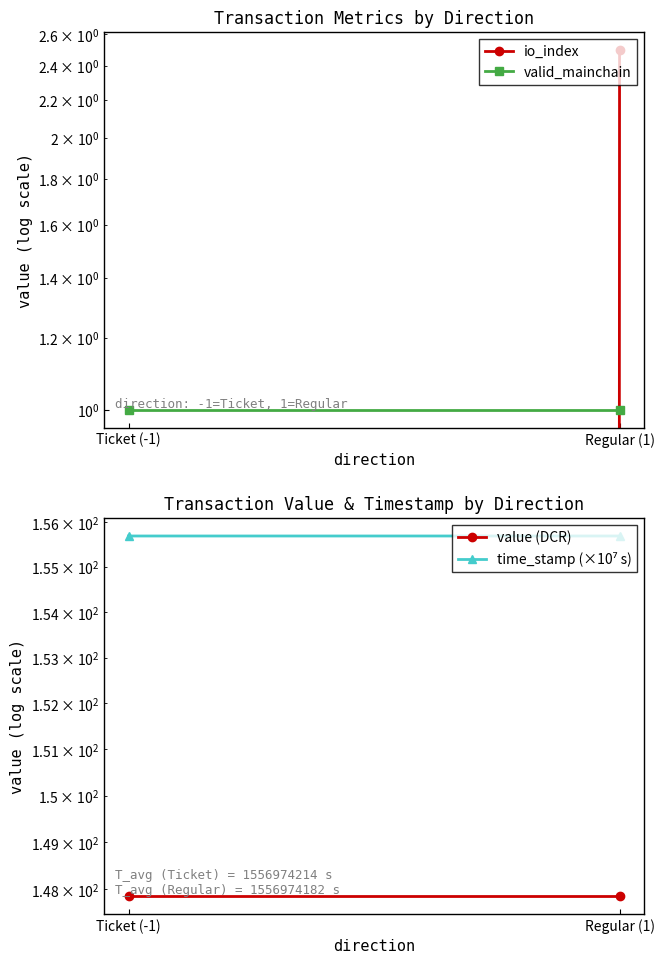

Rank the categories by io_index value from highest to lowest.

Regular (1), Ticket (-1)